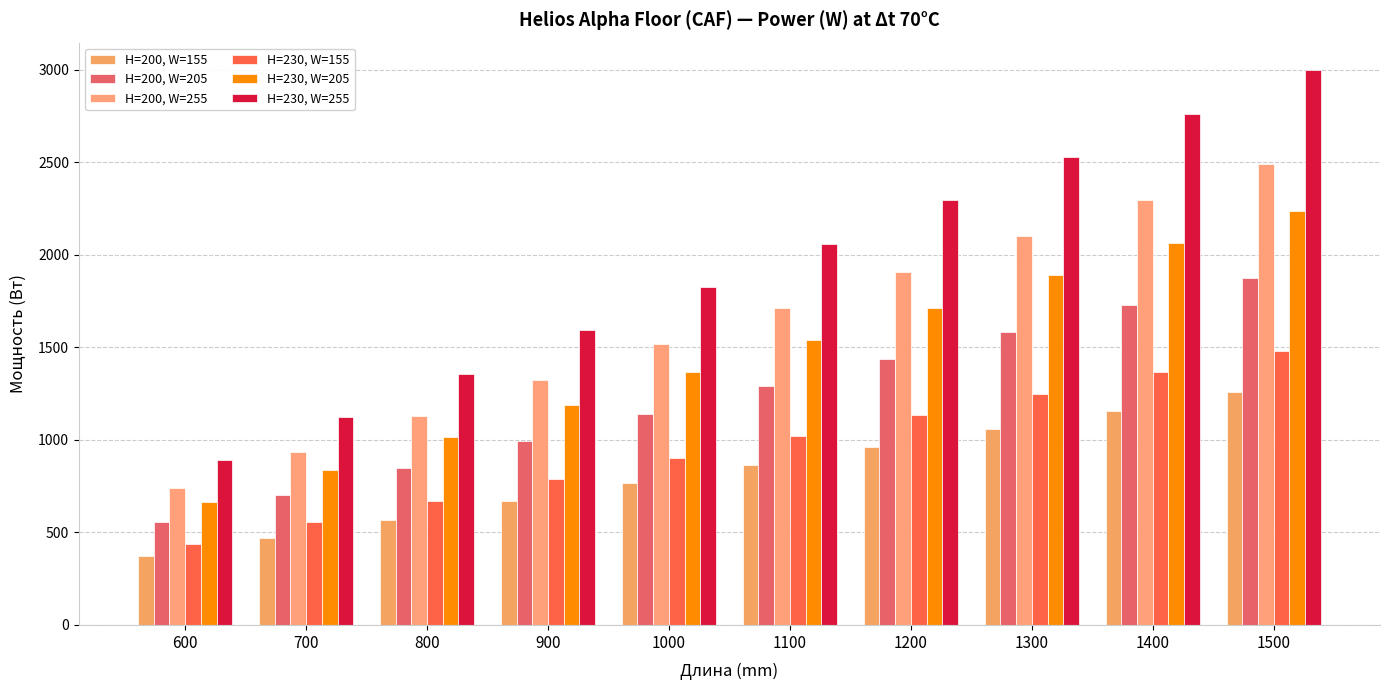

How many series are shown in this chart?

6